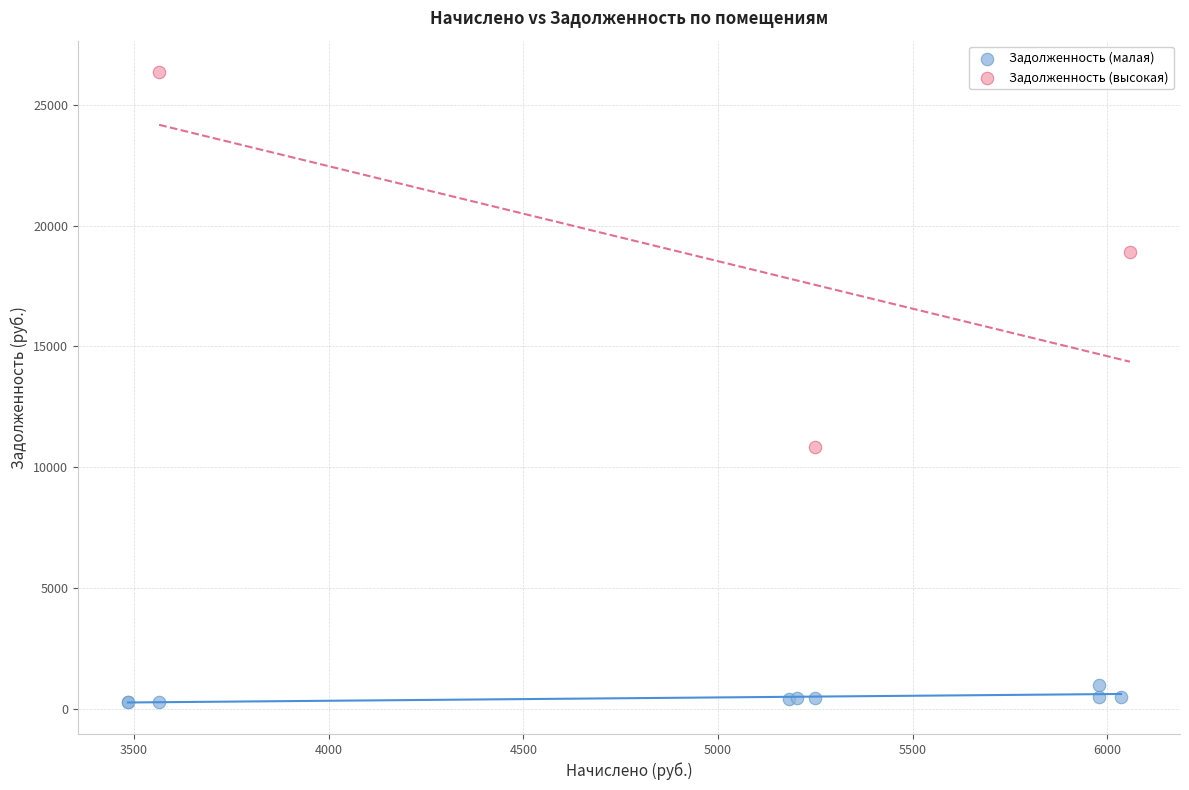

Which series contains the highest Y value?

Задолженность (высокая)